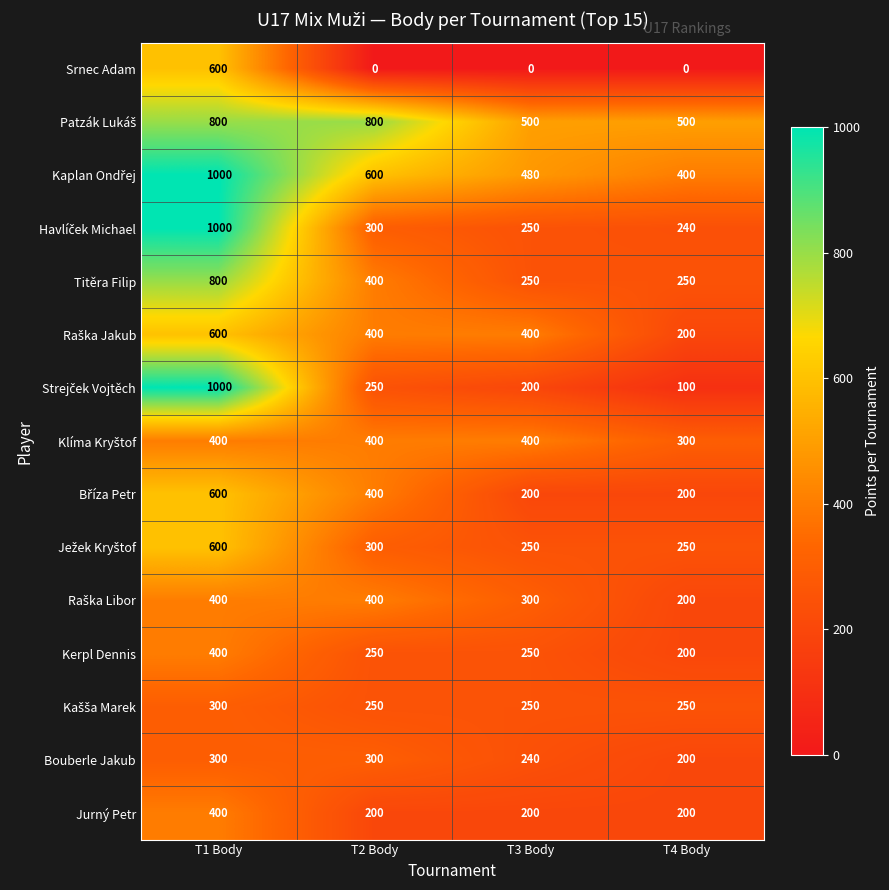

What is the sum of the Titěra Filip values at T1 Body and T4 Body?

1050